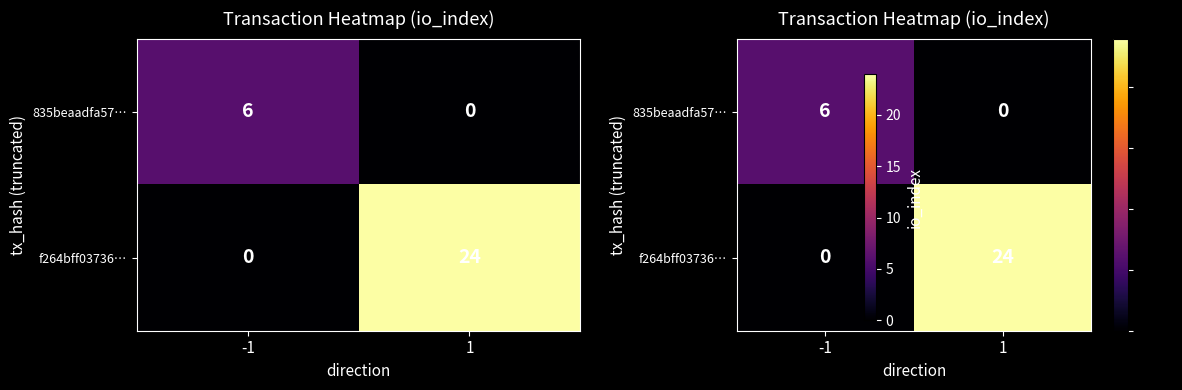

How many values in f264bff03736… are above zero?

1